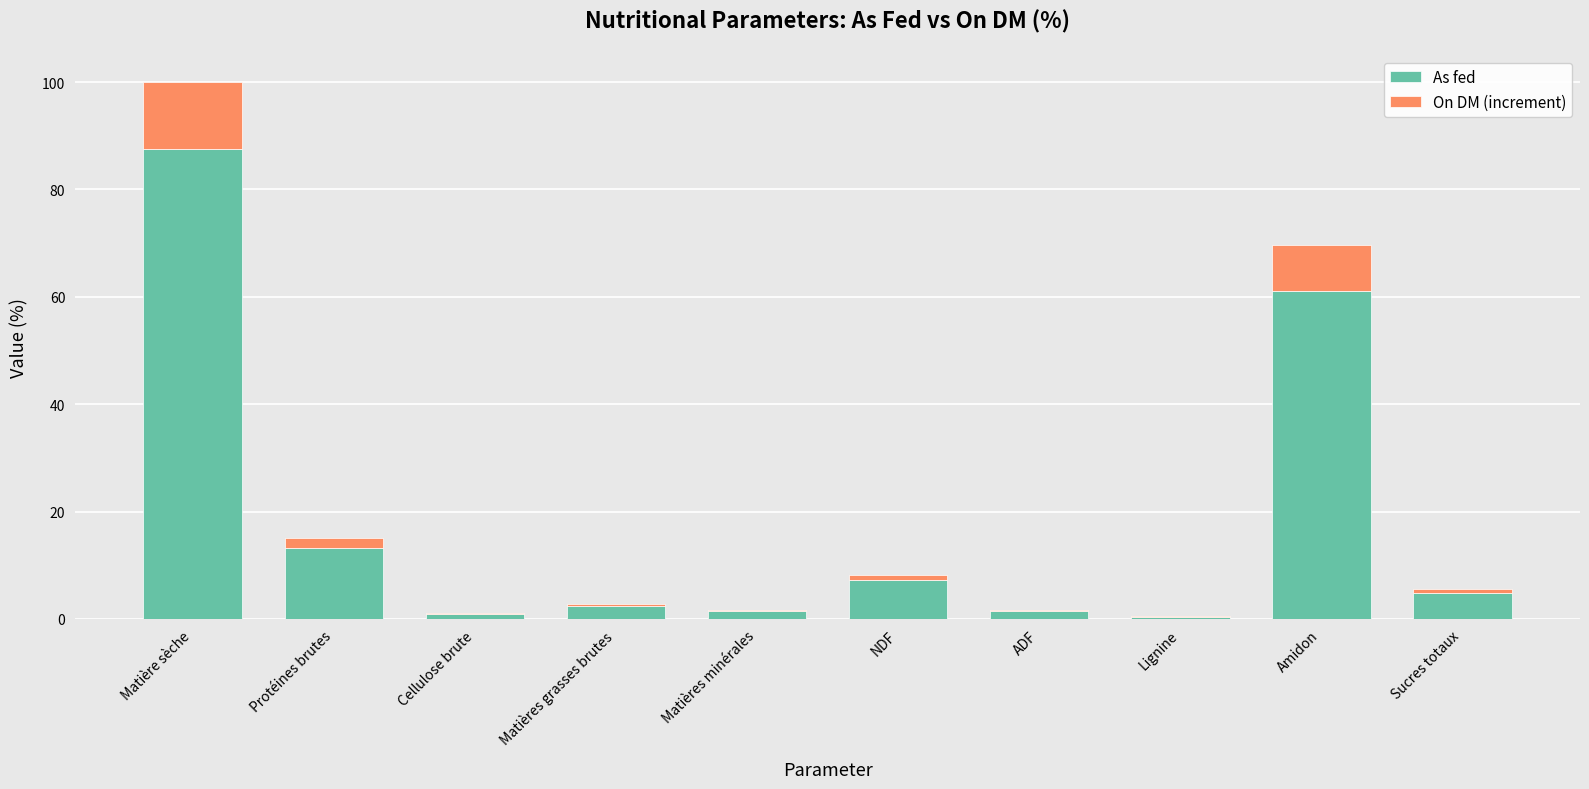

At which category is the sum across all series the highest?

Matière sèche